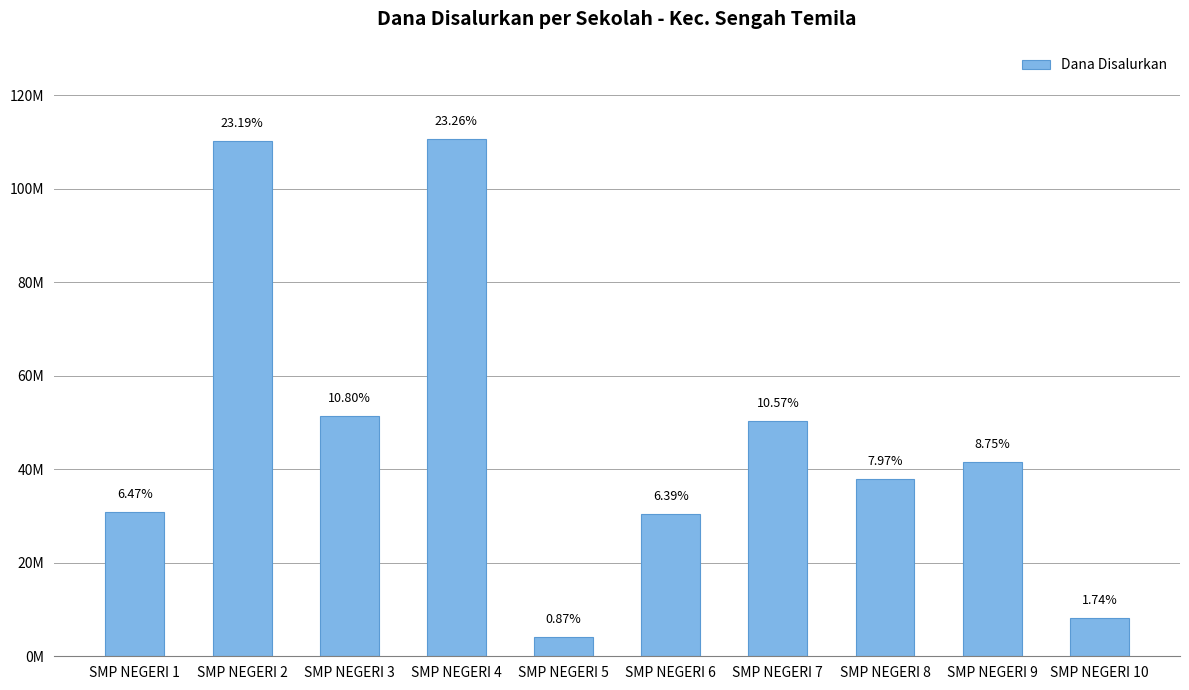

Are the bars horizontal?

No